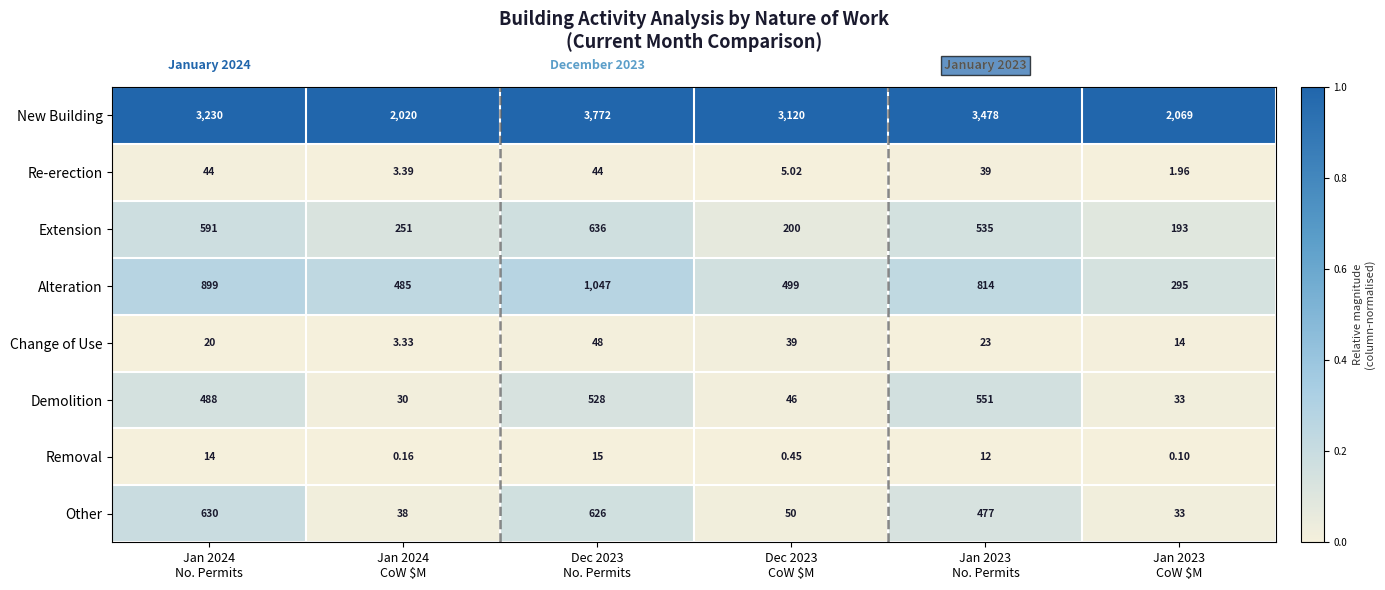

Rank the series by their maximum value, from highest to lowest.

New Building, Alteration, Extension, Other, Demolition, Change of Use, Re-erection, Removal